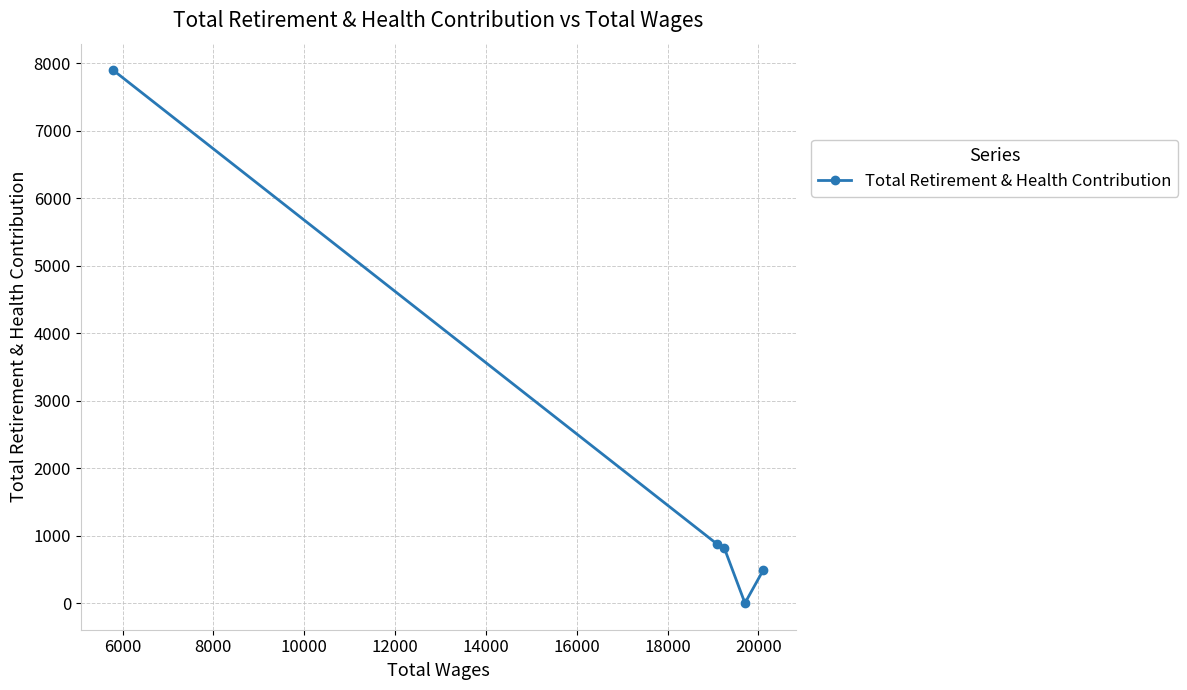

What is the difference between the second highest and second lowest values?

381